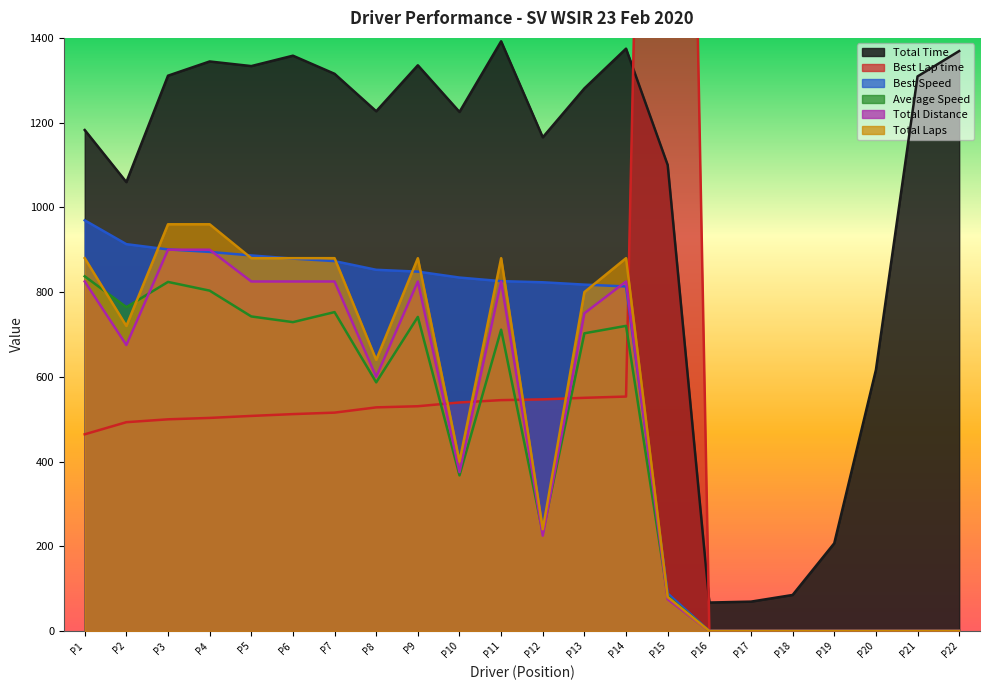

What is the value of the Total Laps point at the 14th from the left?

880.0